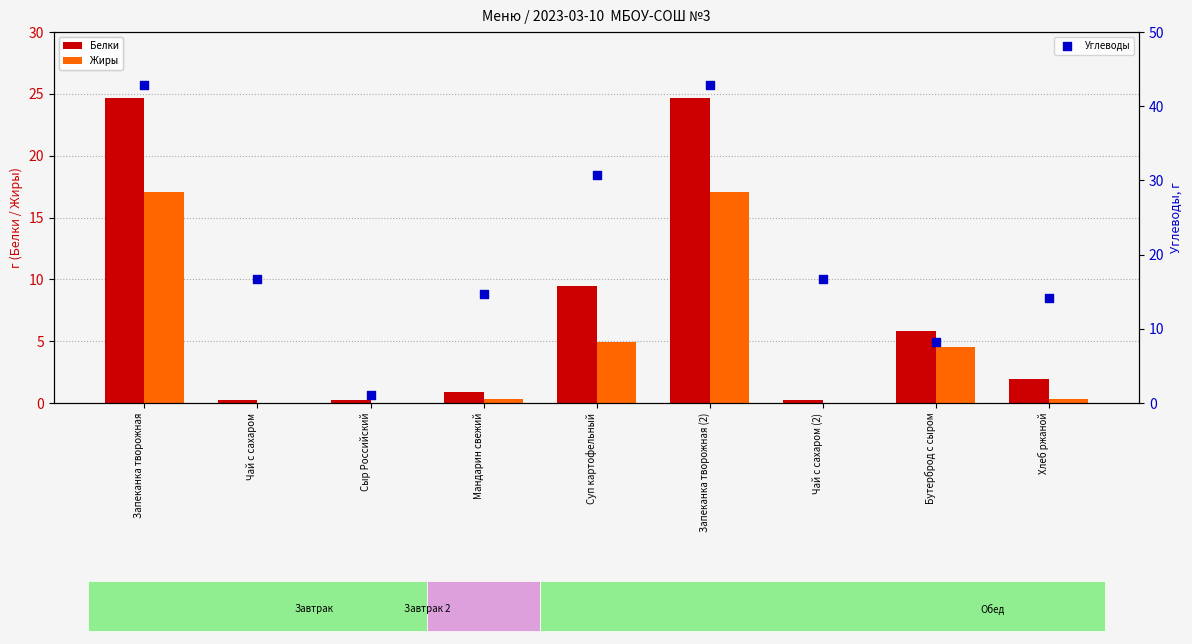

Which series contains the highest Y value?

Углеводы